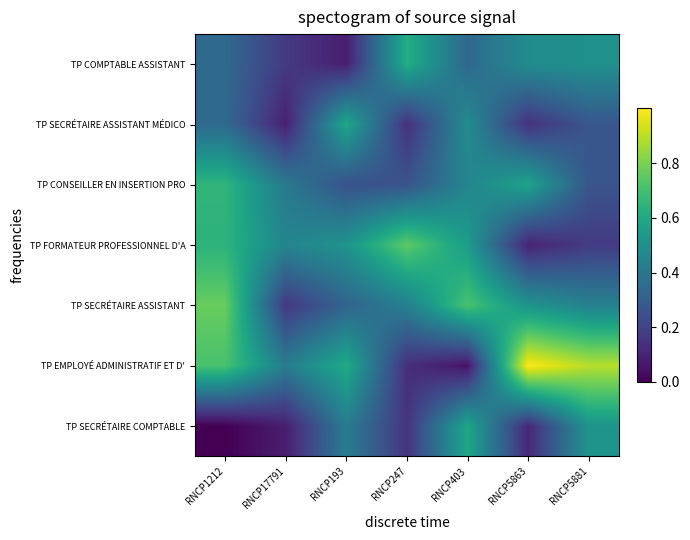

Reading right to left, transcribe all the data shown in this chart.

TP SECRÉTAIRE COMPTABLE: RNCP5881=0.5	RNCP5863=0.1	RNCP403=0.6	RNCP247=0.2	RNCP193=0.4	RNCP17791=0.1	RNCP1212=0.0
TP EMPLOYÉ ADMINISTRATIF ET D': RNCP5881=0.9	RNCP5863=1.0	RNCP403=0.1	RNCP247=0.1	RNCP193=0.6	RNCP17791=0.4	RNCP1212=0.7
TP SECRÉTAIRE ASSISTANT: RNCP5881=0.4	RNCP5863=0.5	RNCP403=0.7	RNCP247=0.4	RNCP193=0.3	RNCP17791=0.2	RNCP1212=0.8
TP FORMATEUR PROFESSIONNEL D'A: RNCP5881=0.2	RNCP5863=0.1	RNCP403=0.5	RNCP247=0.8	RNCP193=0.5	RNCP17791=0.5	RNCP1212=0.6
TP CONSEILLER EN INSERTION PRO: RNCP5881=0.3	RNCP5863=0.6	RNCP403=0.5	RNCP247=0.3	RNCP193=0.3	RNCP17791=0.4	RNCP1212=0.7
TP SECRÉTAIRE ASSISTANT MÉDICO: RNCP5881=0.3	RNCP5863=0.1	RNCP403=0.5	RNCP247=0.1	RNCP193=0.6	RNCP17791=0.1	RNCP1212=0.3
TP COMPTABLE ASSISTANT: RNCP5881=0.5	RNCP5863=0.5	RNCP403=0.3	RNCP247=0.6	RNCP193=0.1	RNCP17791=0.2	RNCP1212=0.3